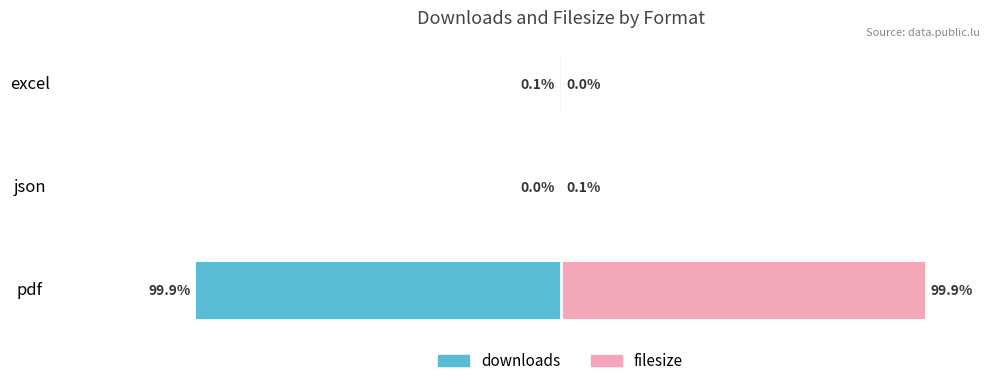

What is the smallest value displayed?

-99.9